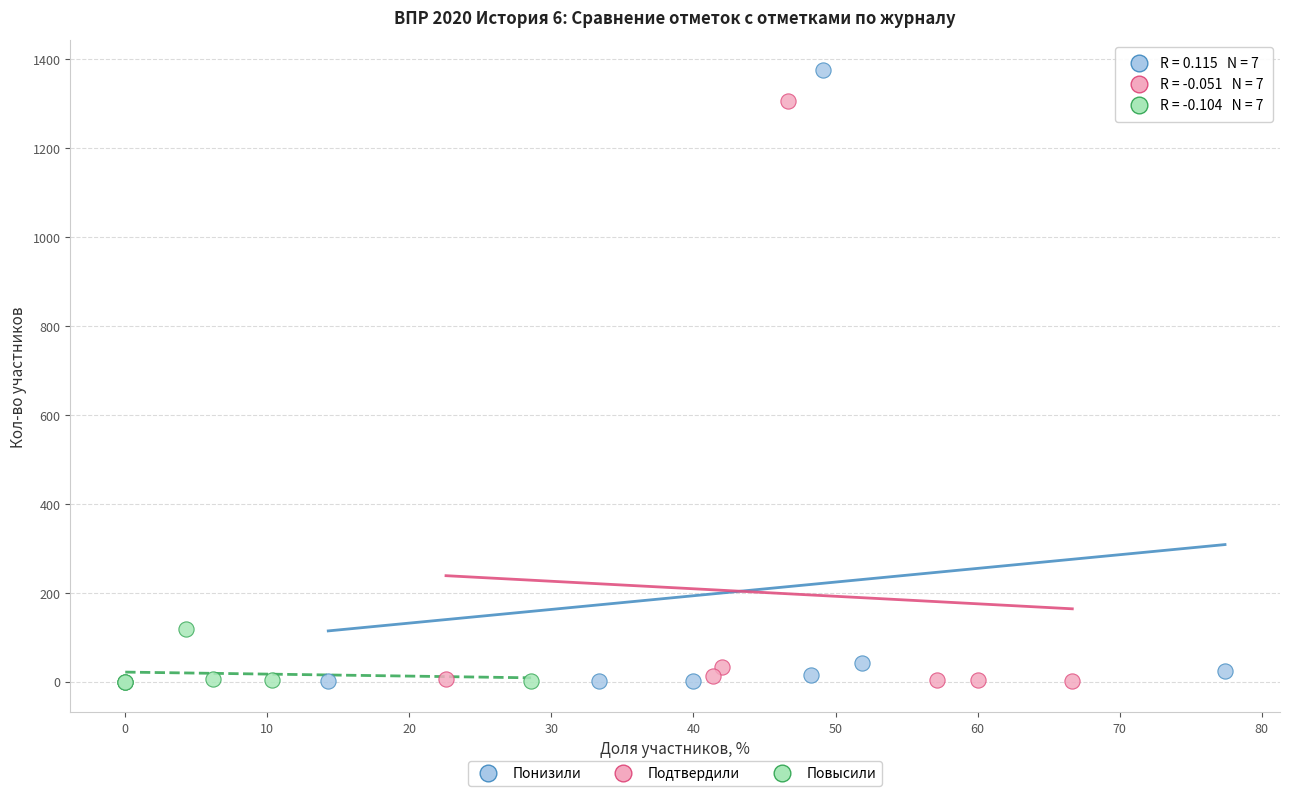

Which series reaches the maximum Y coordinate?

Понизили